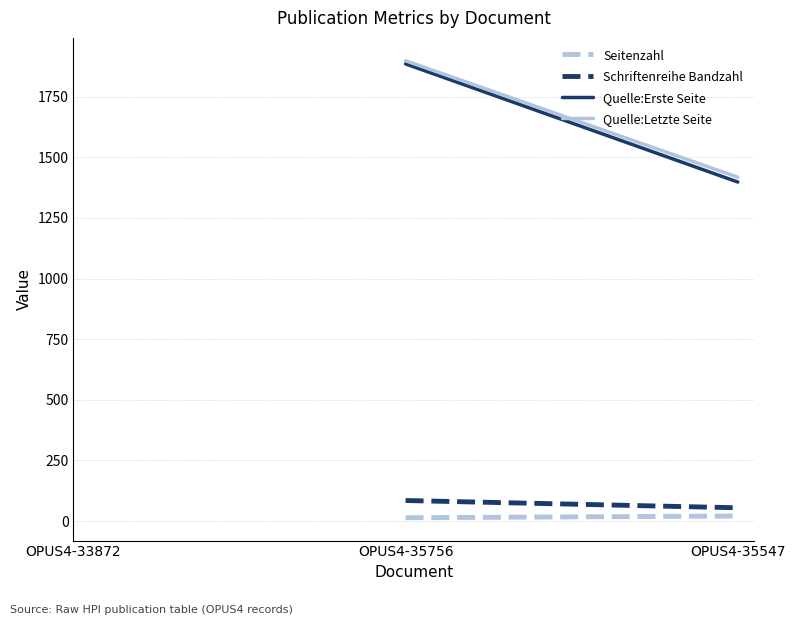

What value does the Quelle:Erste Seite series have at OPUS4-35547?

1398.0